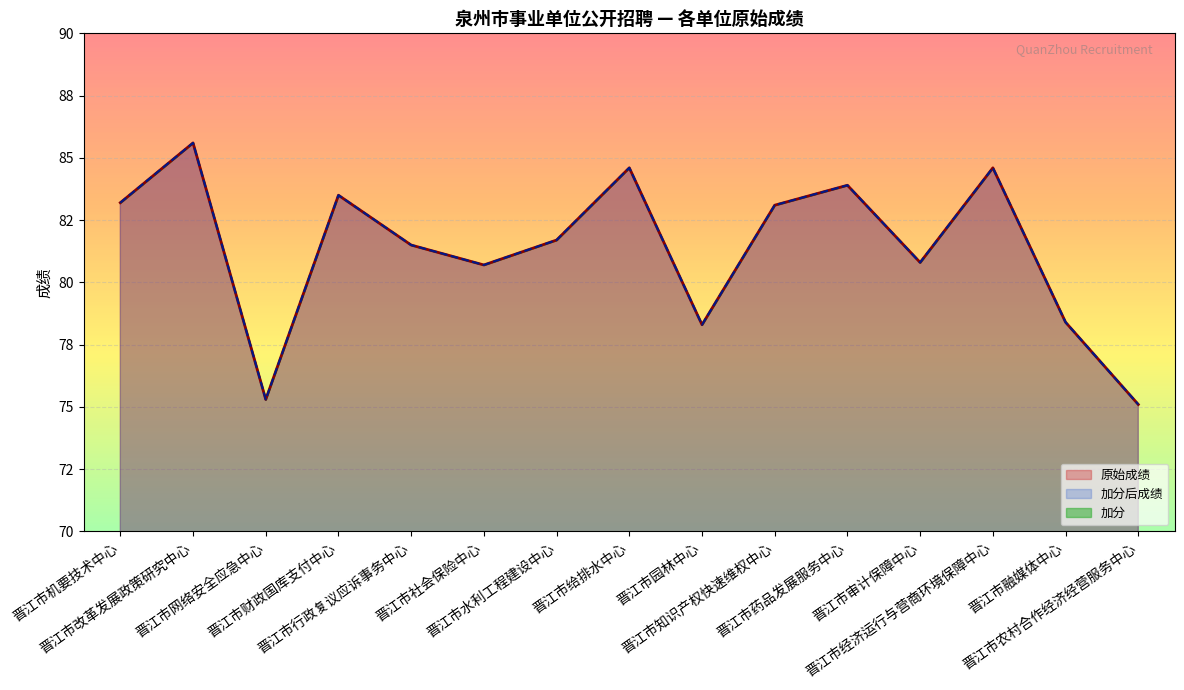

What value does the 原始成绩 series have at 晋江市机要技术中心?

83.2